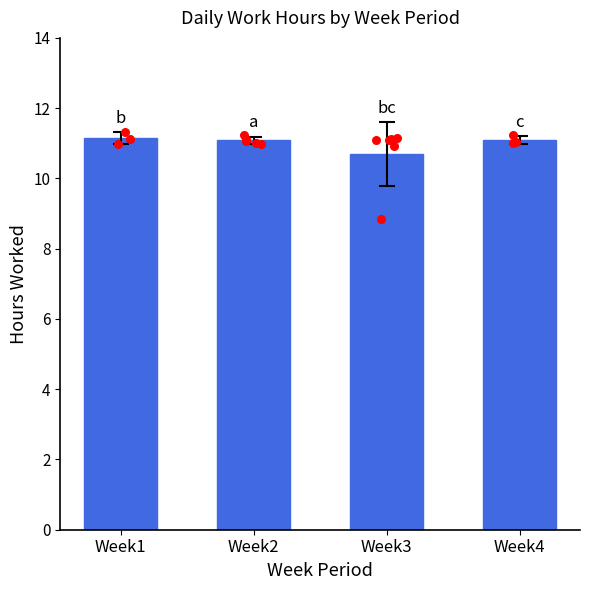

What is the ratio of the value at Week2 to the value at Week4?

1.0